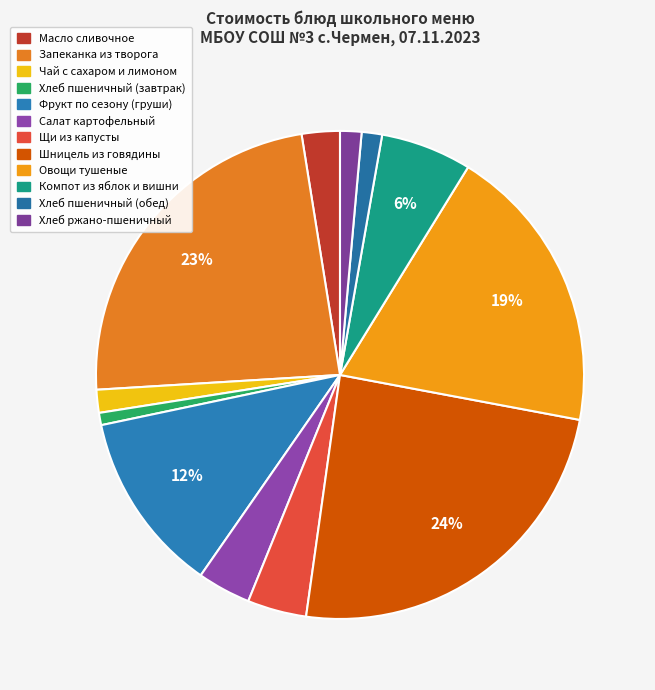

Is Щи из капусты the majority of the pie?

No